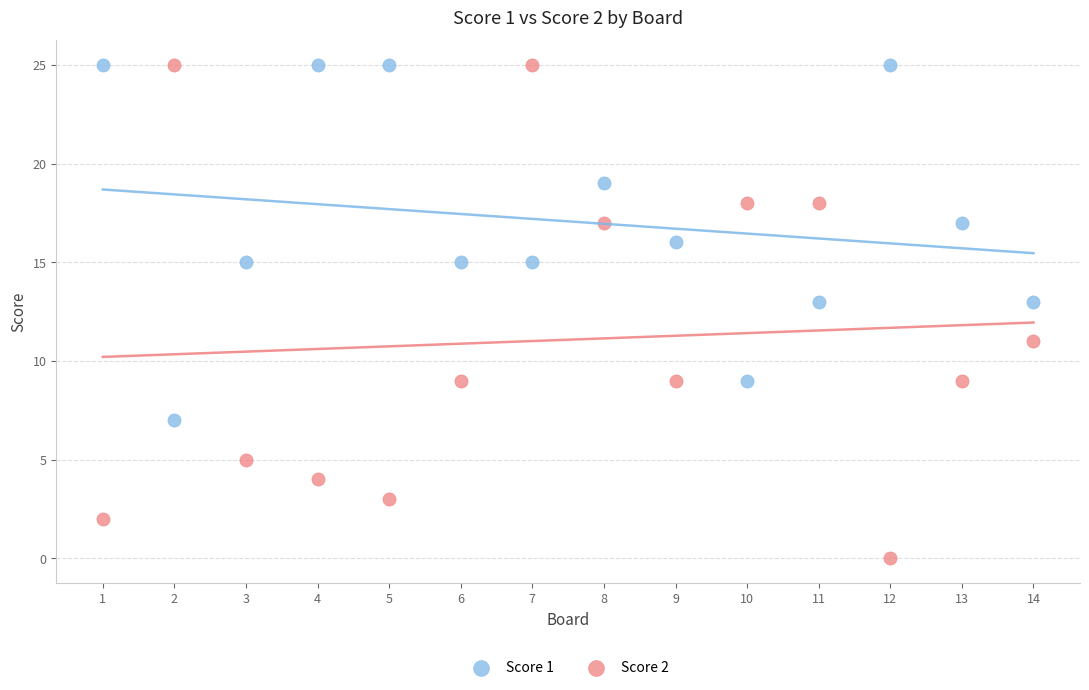

Which series reaches the minimum Y coordinate?

Score 2